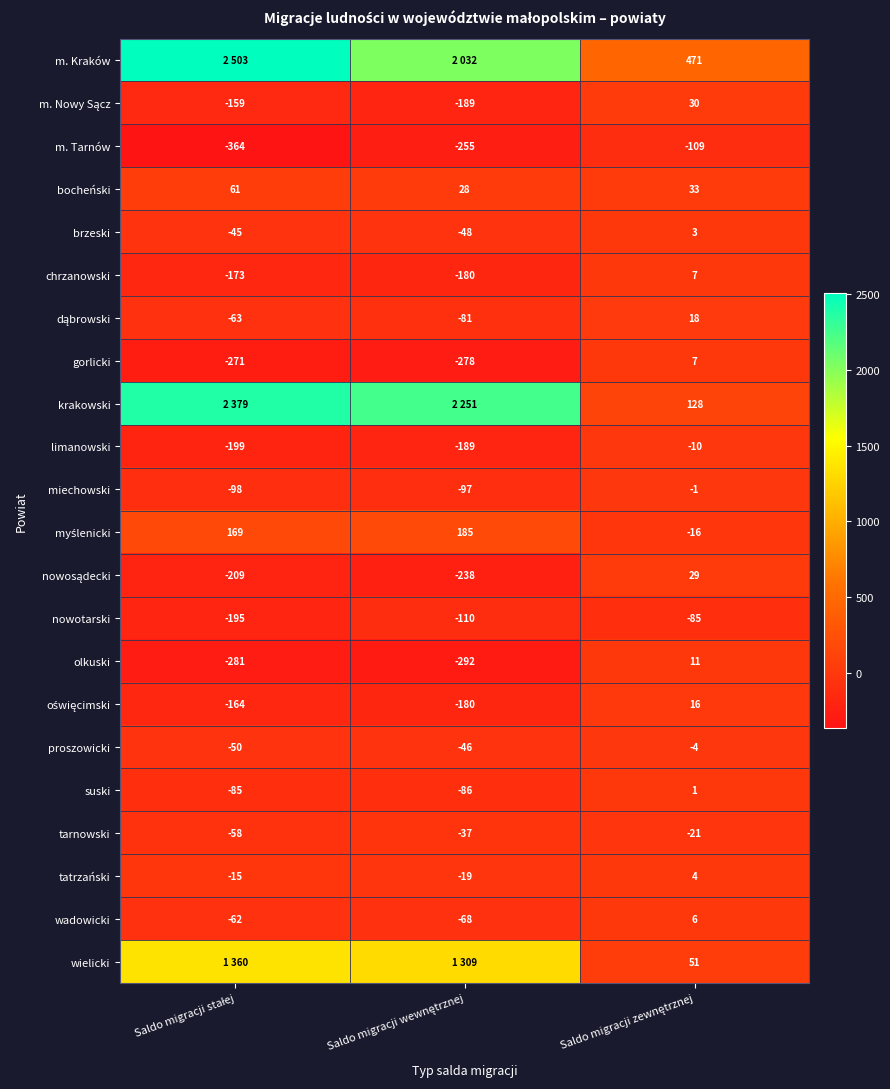

How many positive values does the brzeski series have?

1